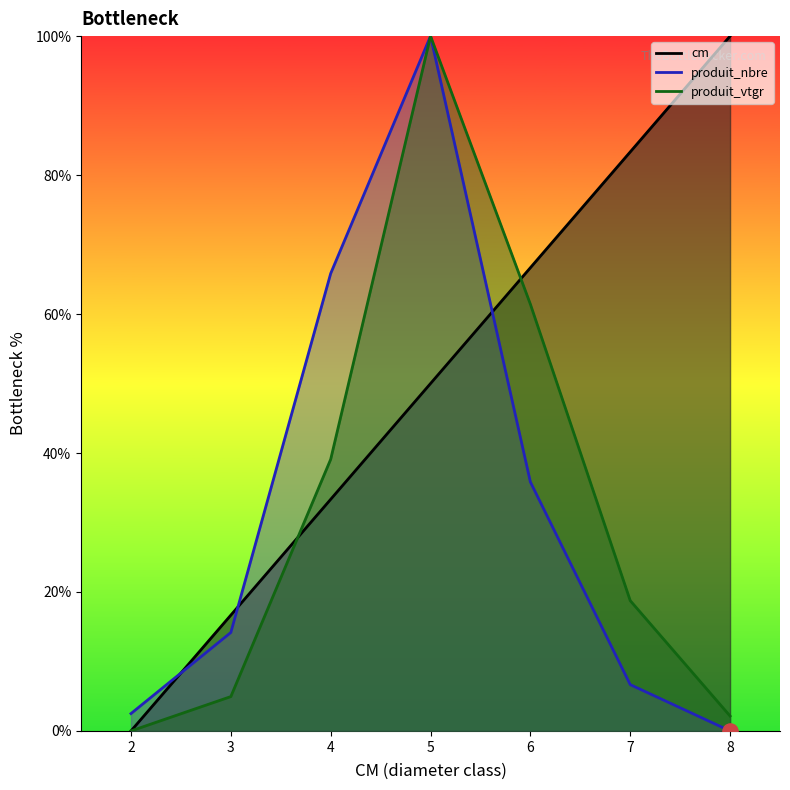

At which category is the sum across all series the highest?

5